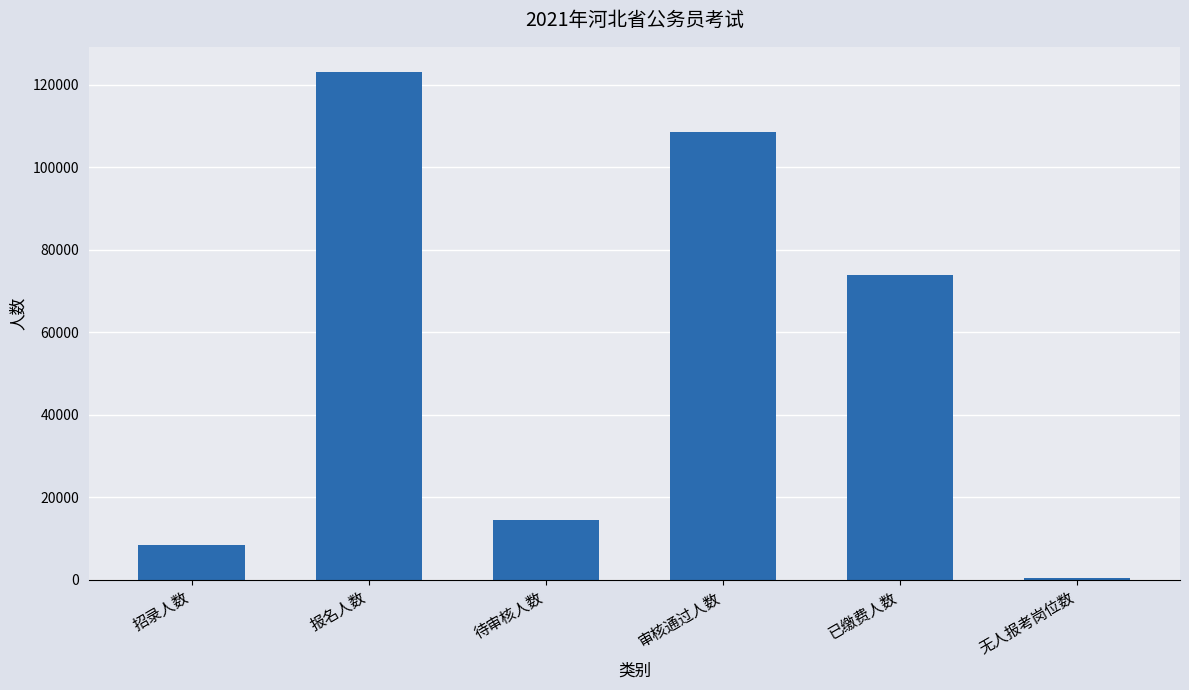

What is the sum of the values at 无人报考岗位数 and 已缴费人数?

74182